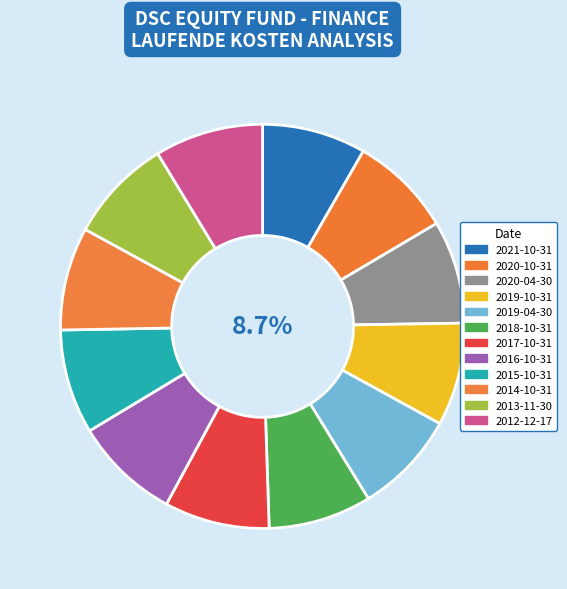

What is the ratio of the value at 2016-10-31 to the value at 2019-04-30?

1.0